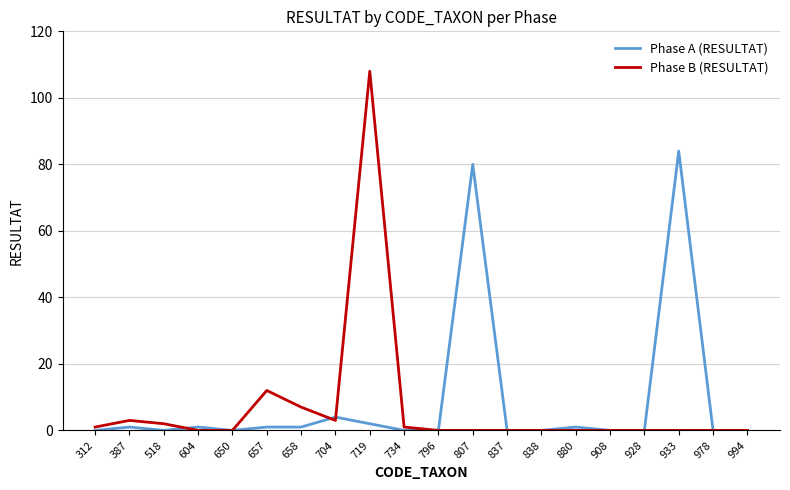

True or false: Phase A (RESULTAT) has a value of -46 at 978.

False